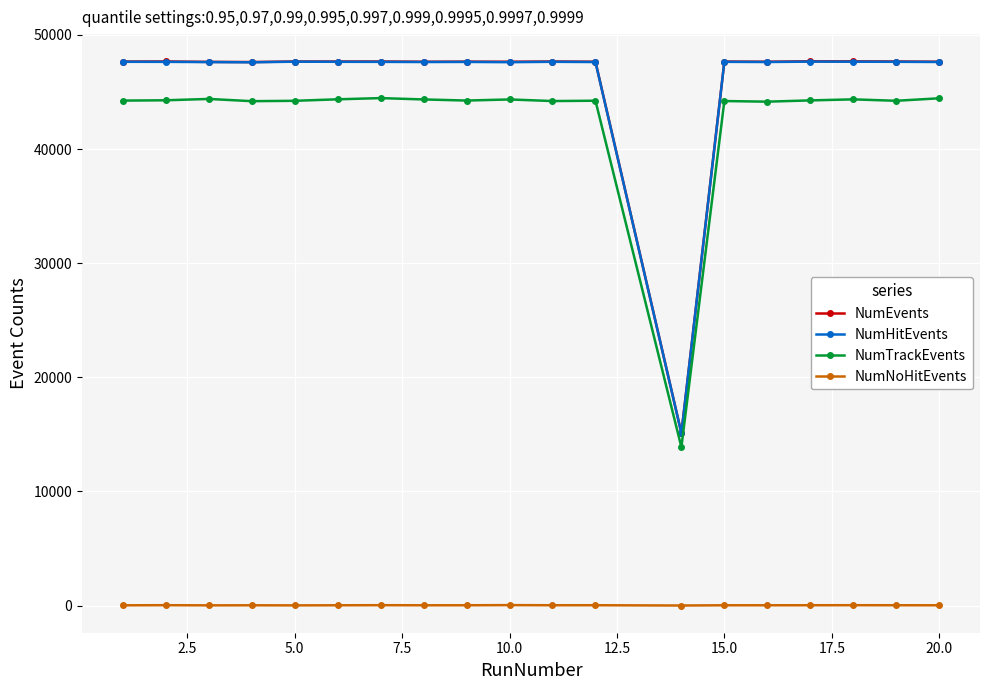

How many values in the NumNoHitEvents series are below 24?

8